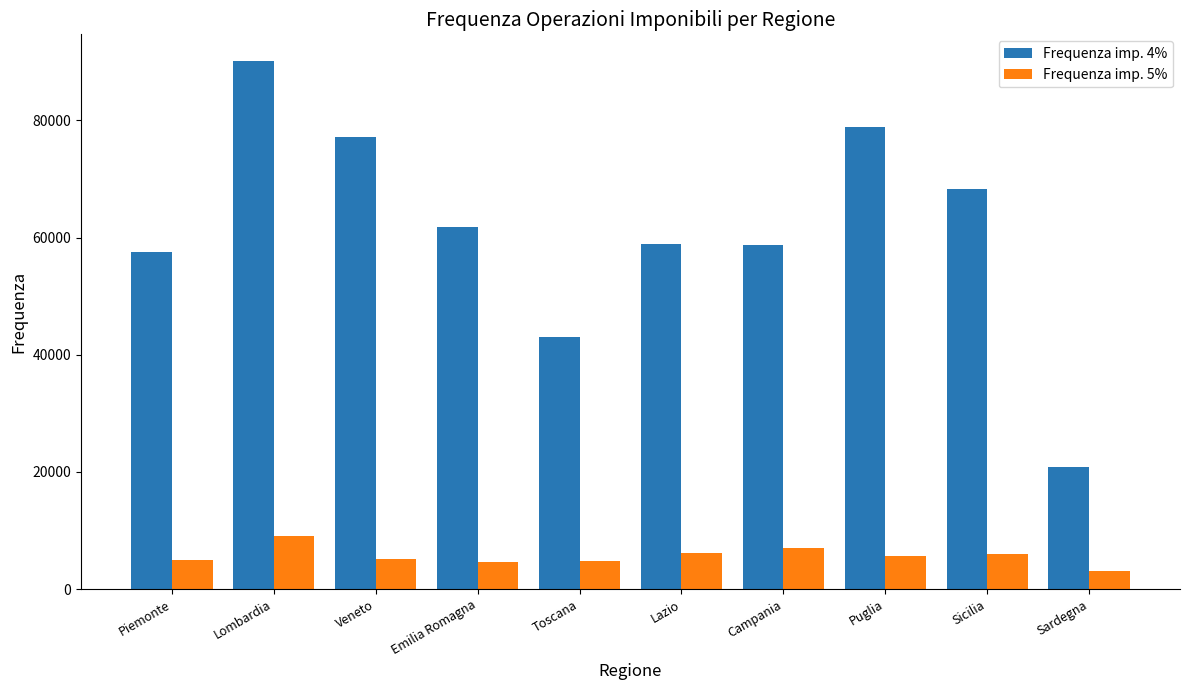

What is the average value of the Frequenza imp. 4% series?

61547